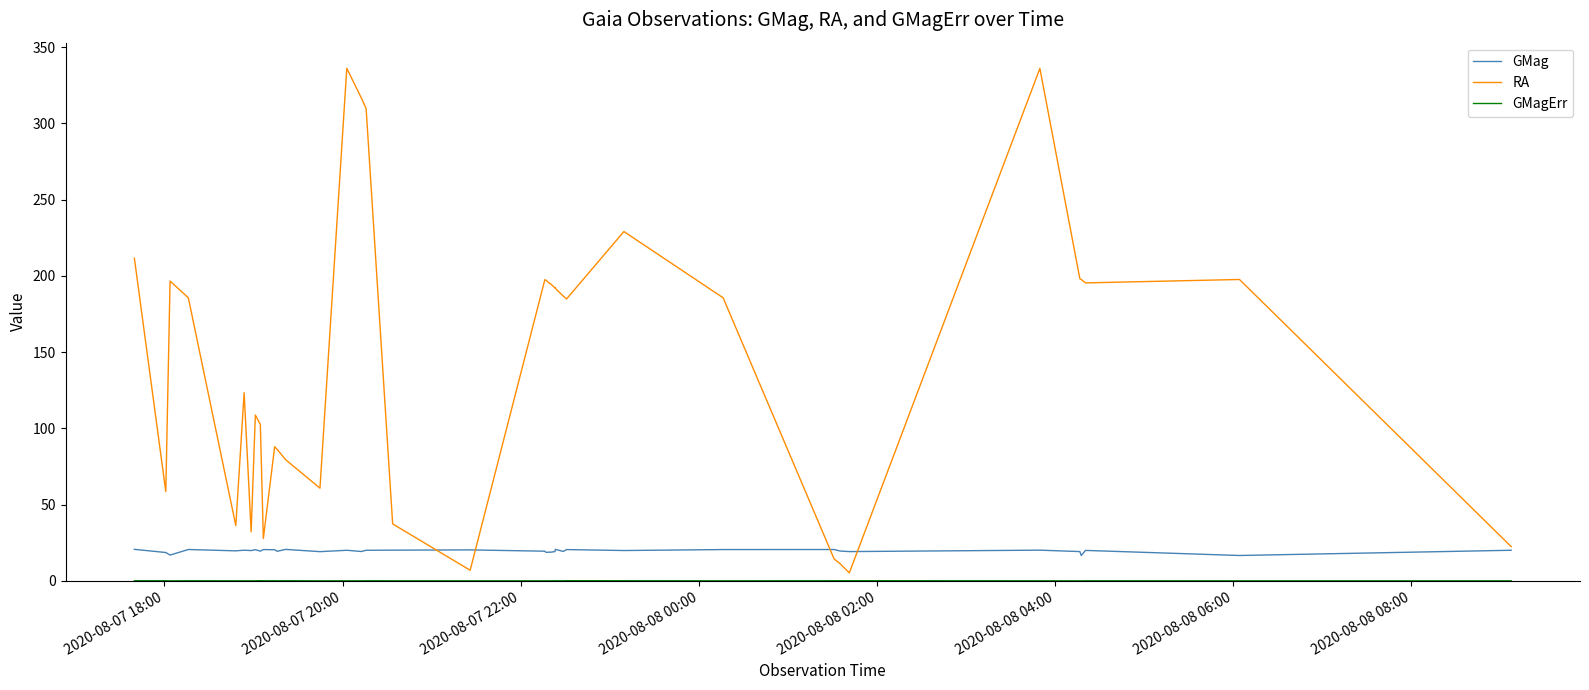

What is the lowest value of the GMag series?

16.6